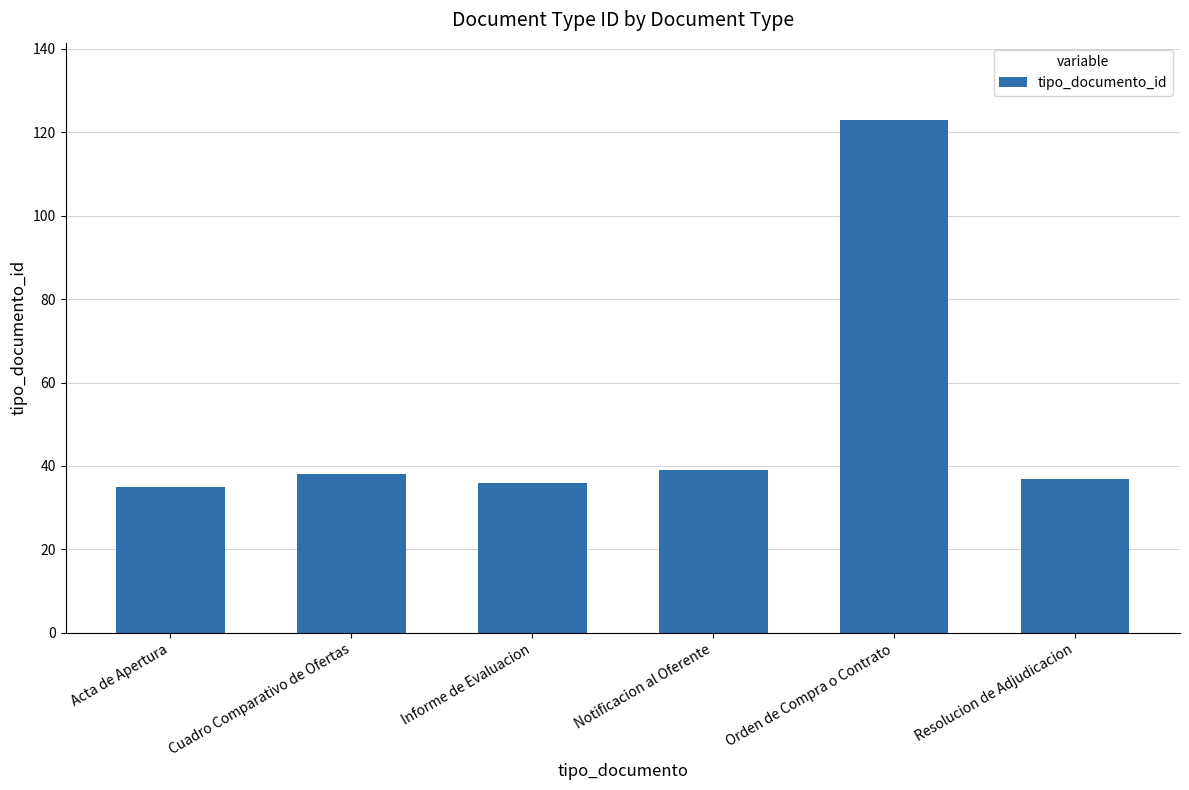

Which category has the highest value across all series?

Orden de Compra o Contrato